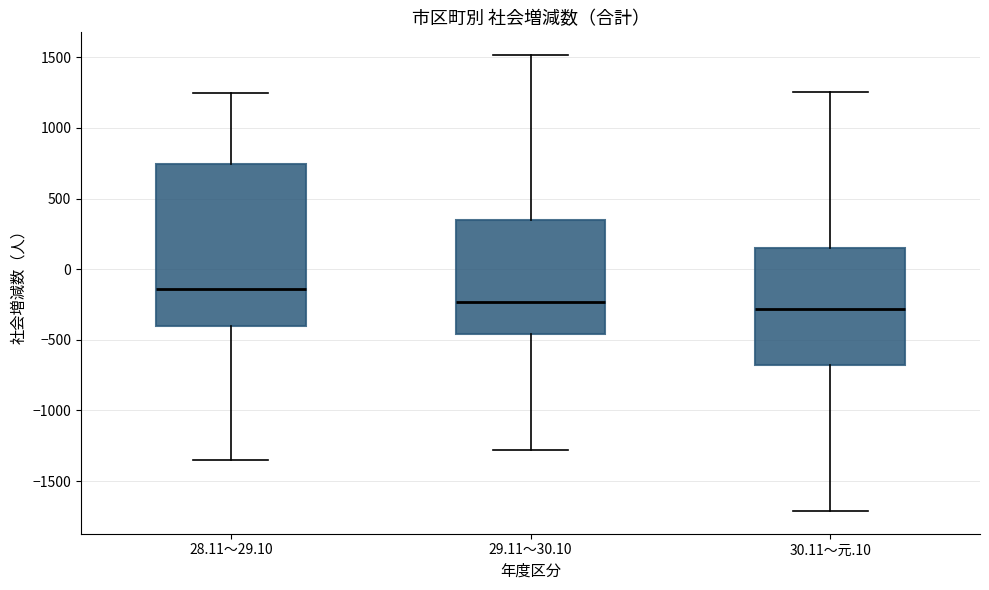

Reading left to right, read every box against the y-axis: the position of its median line, the range the box covers, and the ends of its whiskers. The values are not printed on the chart, so give them approximately, as read against the axis.

28.11～29.10: median -150, box -400 to 750, whiskers -1350 to 1250
29.11～30.10: median -250, box -450 to 350, whiskers -1300 to 1500
30.11～元.10: median -300, box -700 to 150, whiskers -1700 to 1250